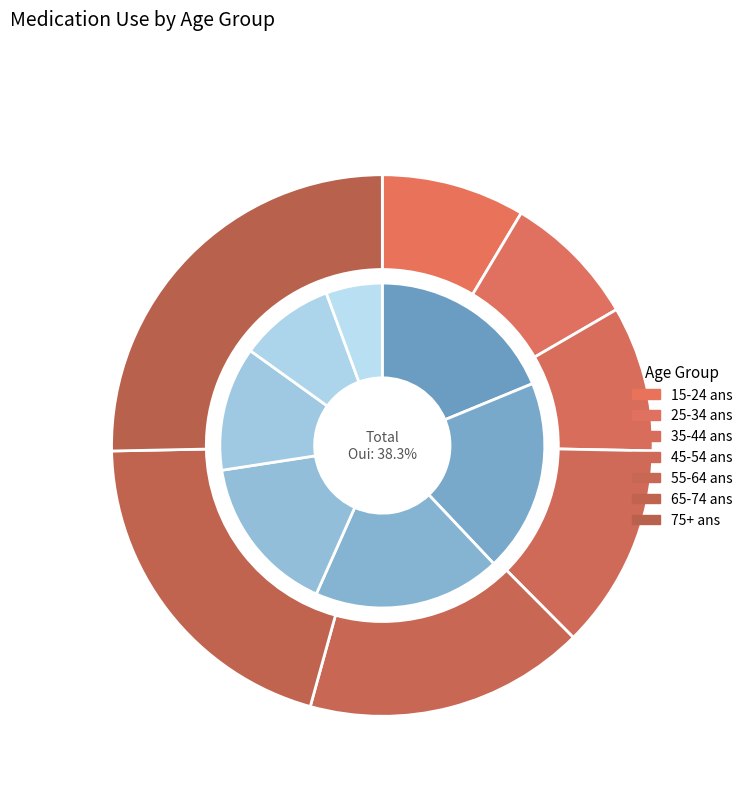

To the nearest percent, what is the difference between the 45-54 ans and 15-24 ans slice percentages?

4%